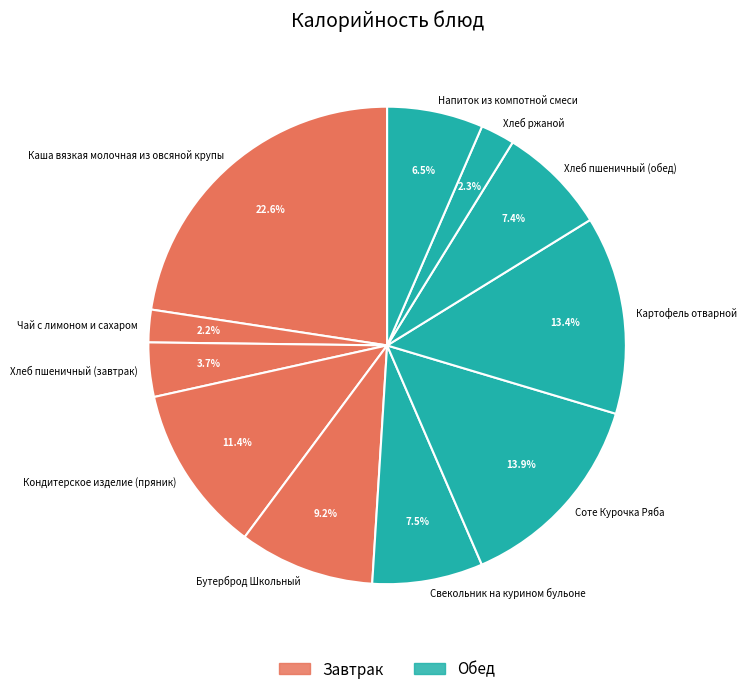

What percentage is the Хлеб пшеничный (обед) slice, to the nearest percent?

7%